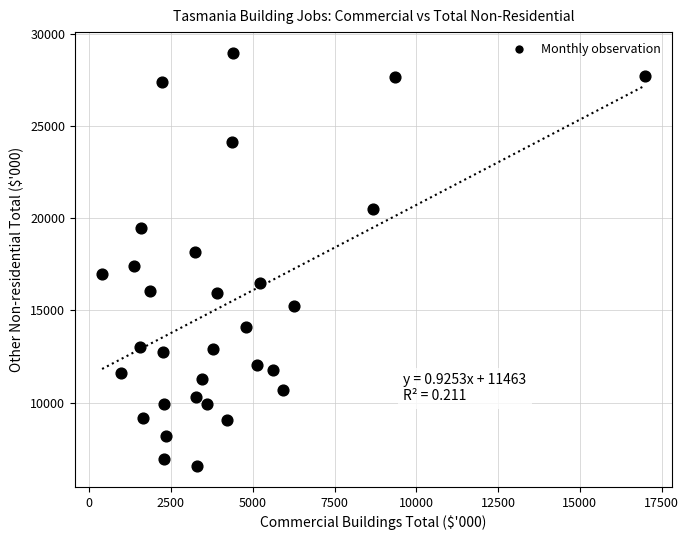

What is the range of Y values (max minus min)?

22409